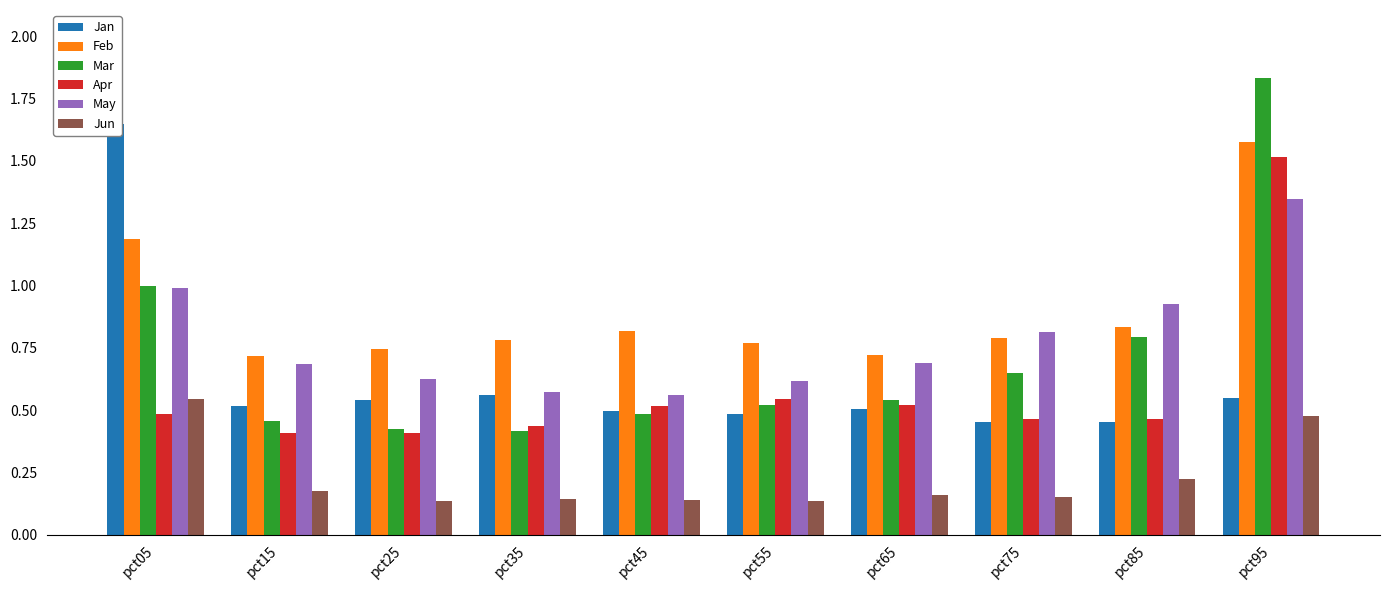

Is the value of Jun at pct65 greater than the value of Jan at pct15?

No